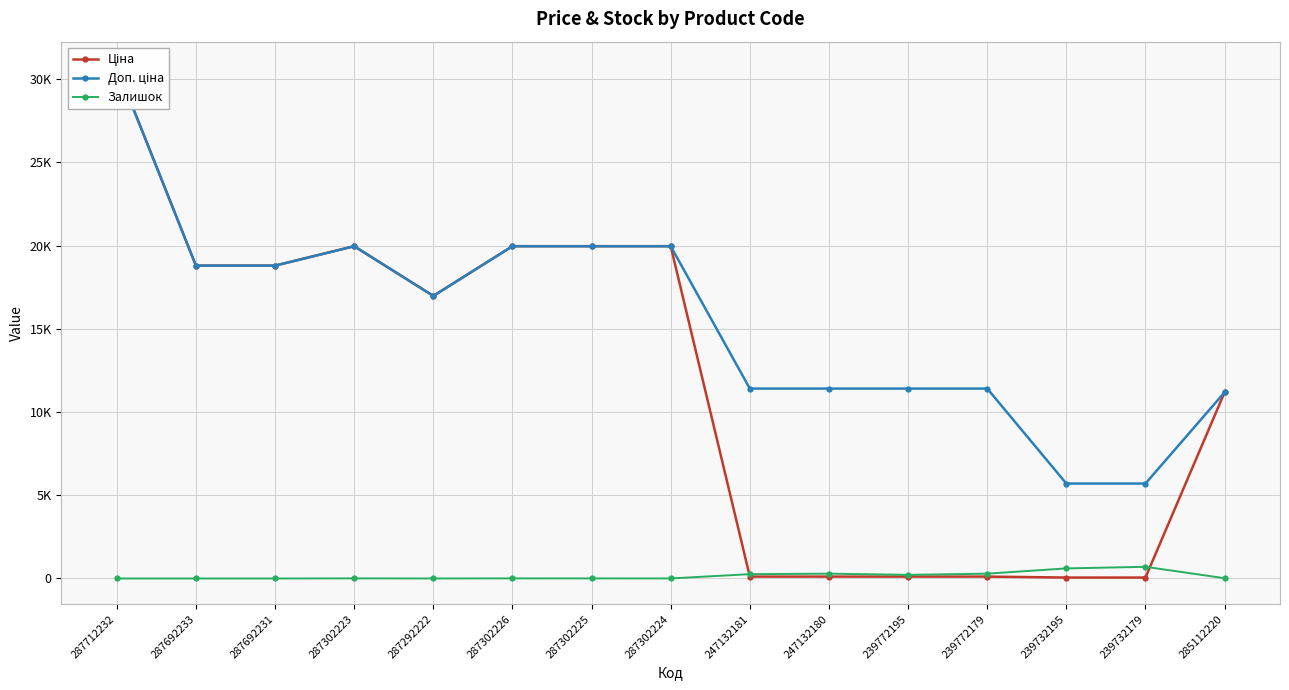

What is the label of the 5th point from the right?

239772195